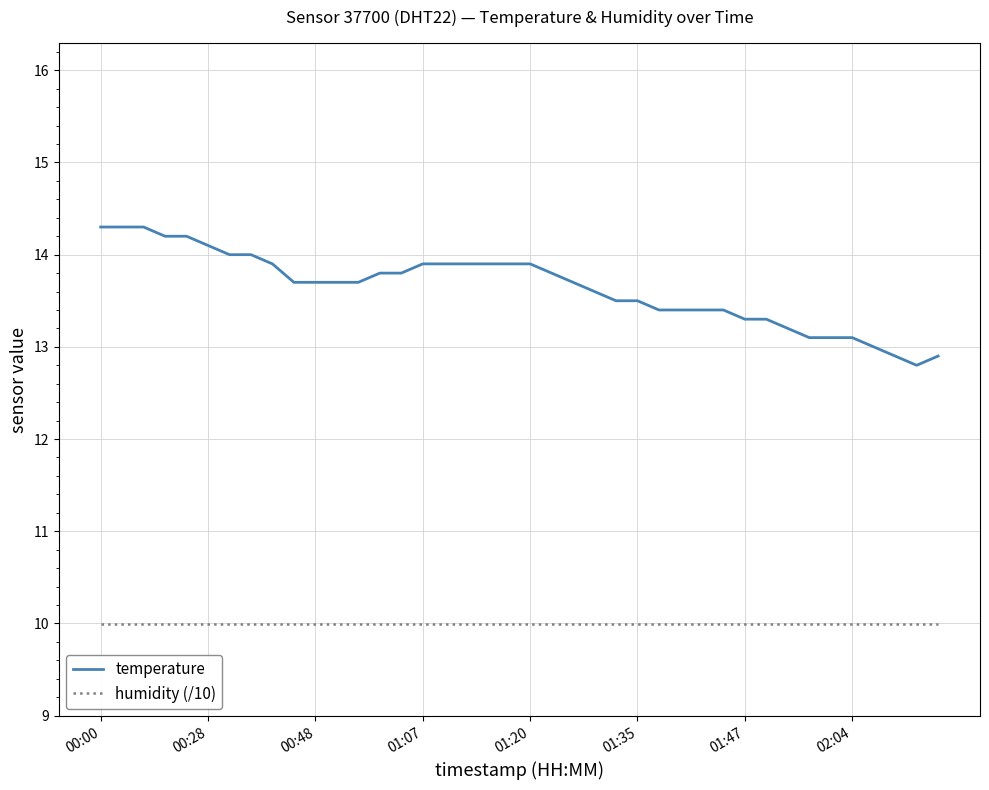

True or false: humidity (/10) and temperature cross at least once.

False